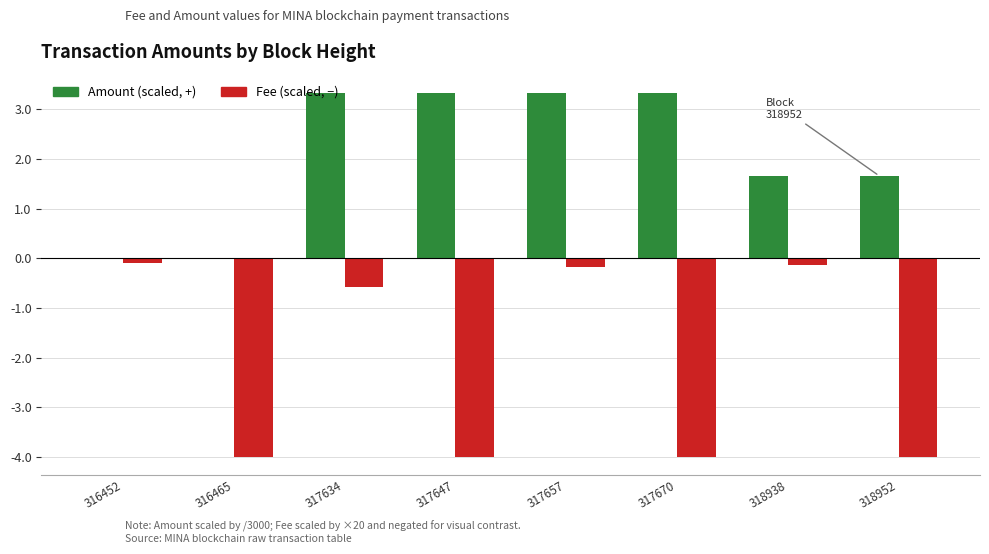

What is the total value across all series at 317670?

-0.7